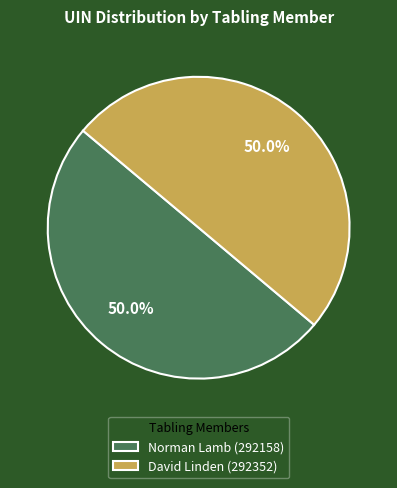

True or false: Norman Lamb (292158) accounts for 50% of the total.

True